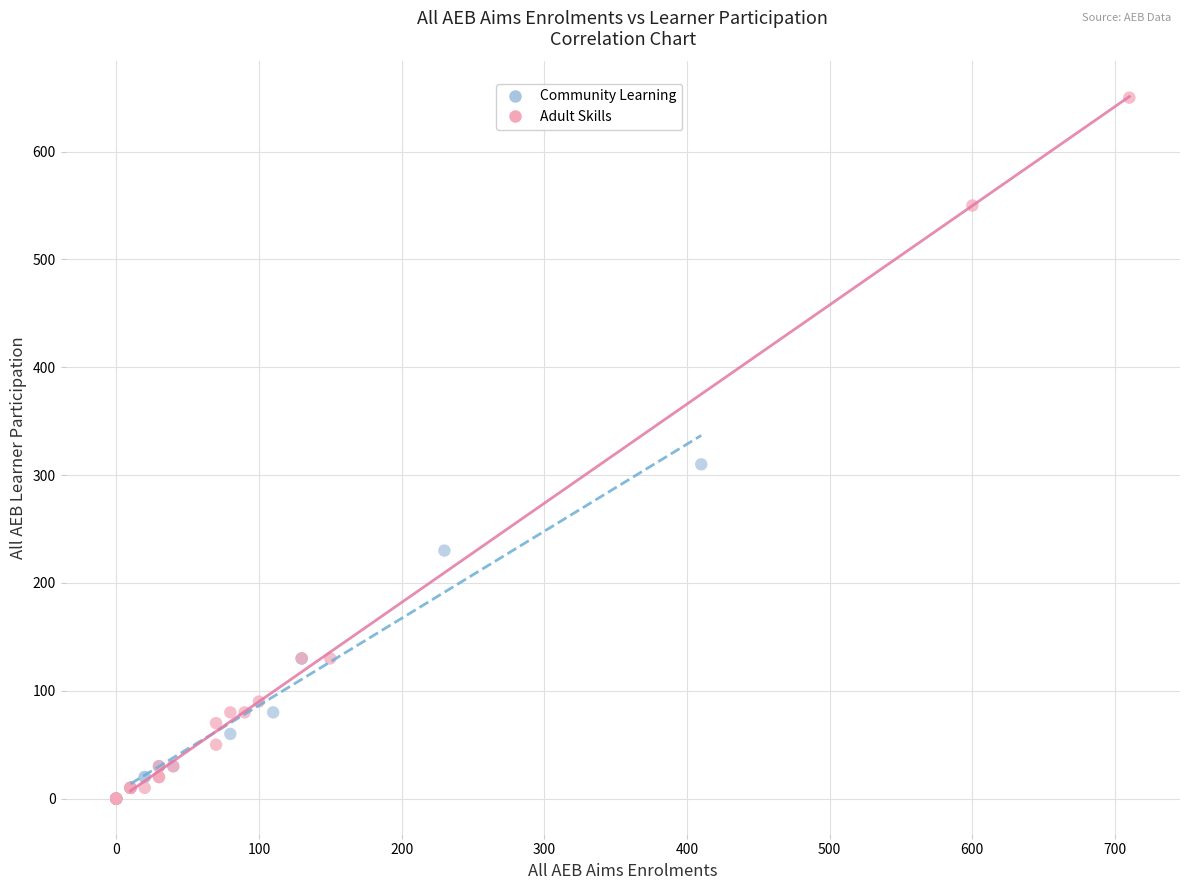

Which series reaches the maximum Y coordinate?

Adult Skills